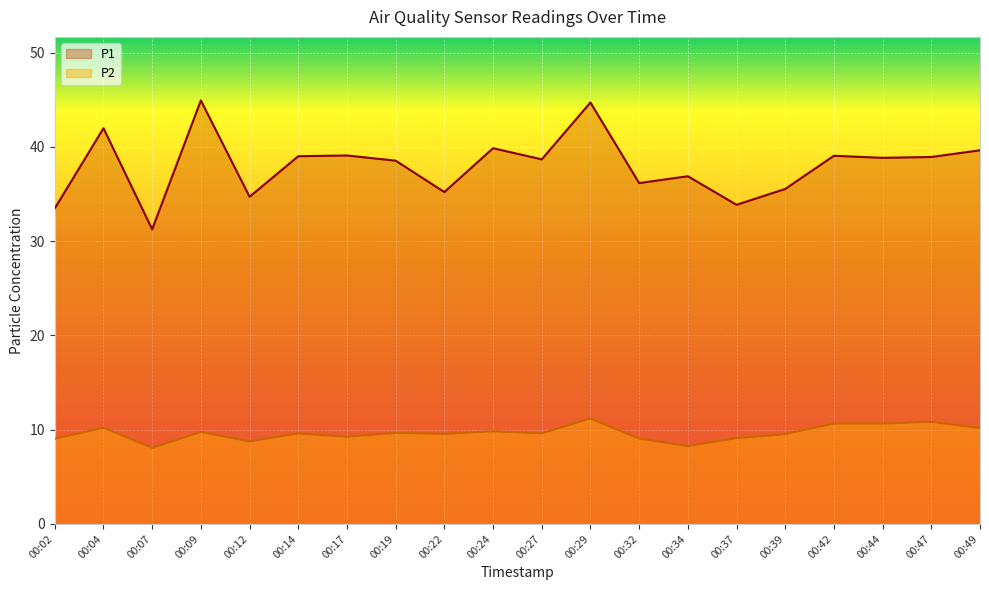

Is it true that P1 equals 44.3 at 00:37?

False